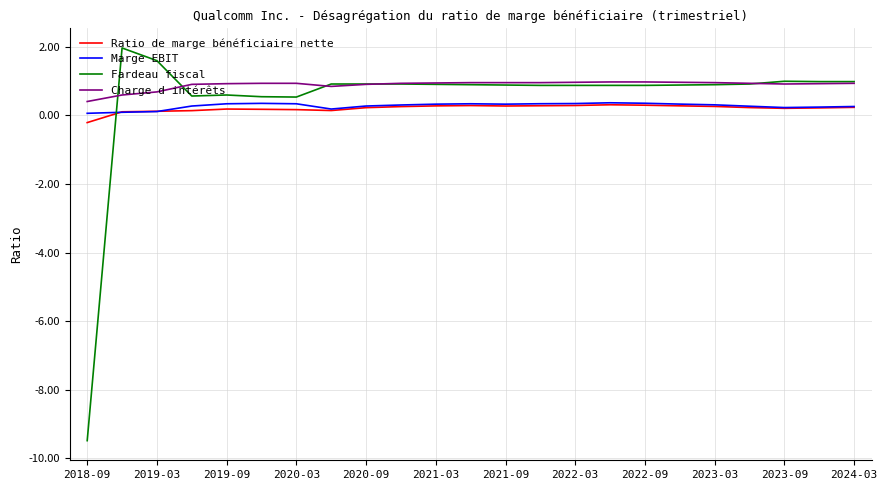

What is the maximum value shown in the chart?

2.0